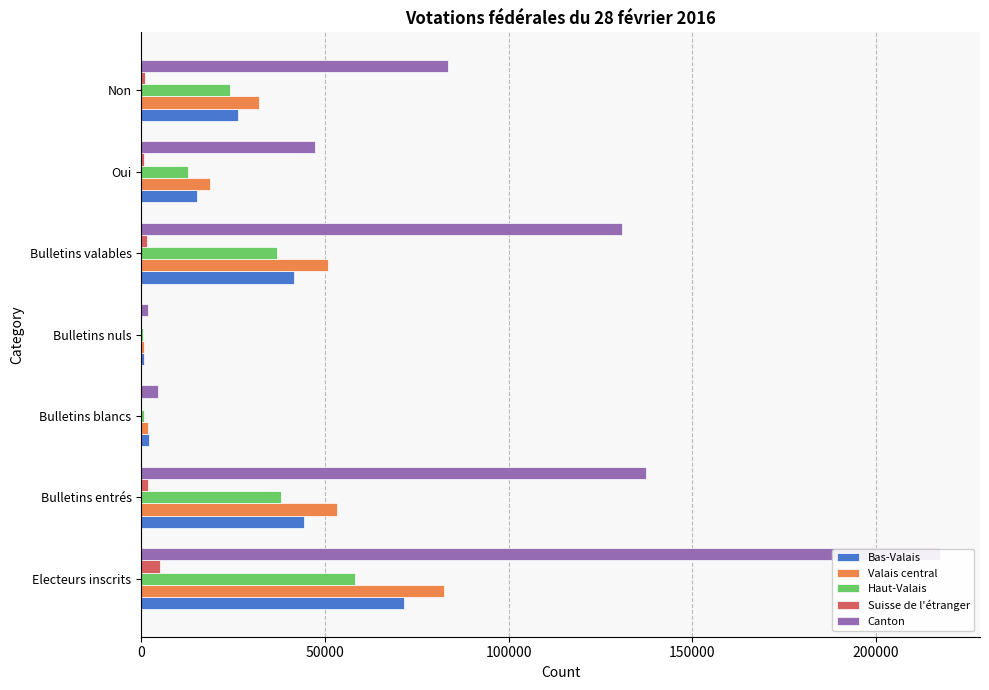

Reading right to left, what are all the values shown in this chart?

Bas-Valais: 26320	15258	41578	681	1999	44258	71610
Valais central: 32106	18637	50743	736	1902	53381	82483
Haut-Valais: 24124	12687	36811	444	667	37922	58115
Suisse de l'étranger: 1039	626	1665	59	42	1766	5224
Canton: 83589	47208	130797	1920	4610	137327	217432